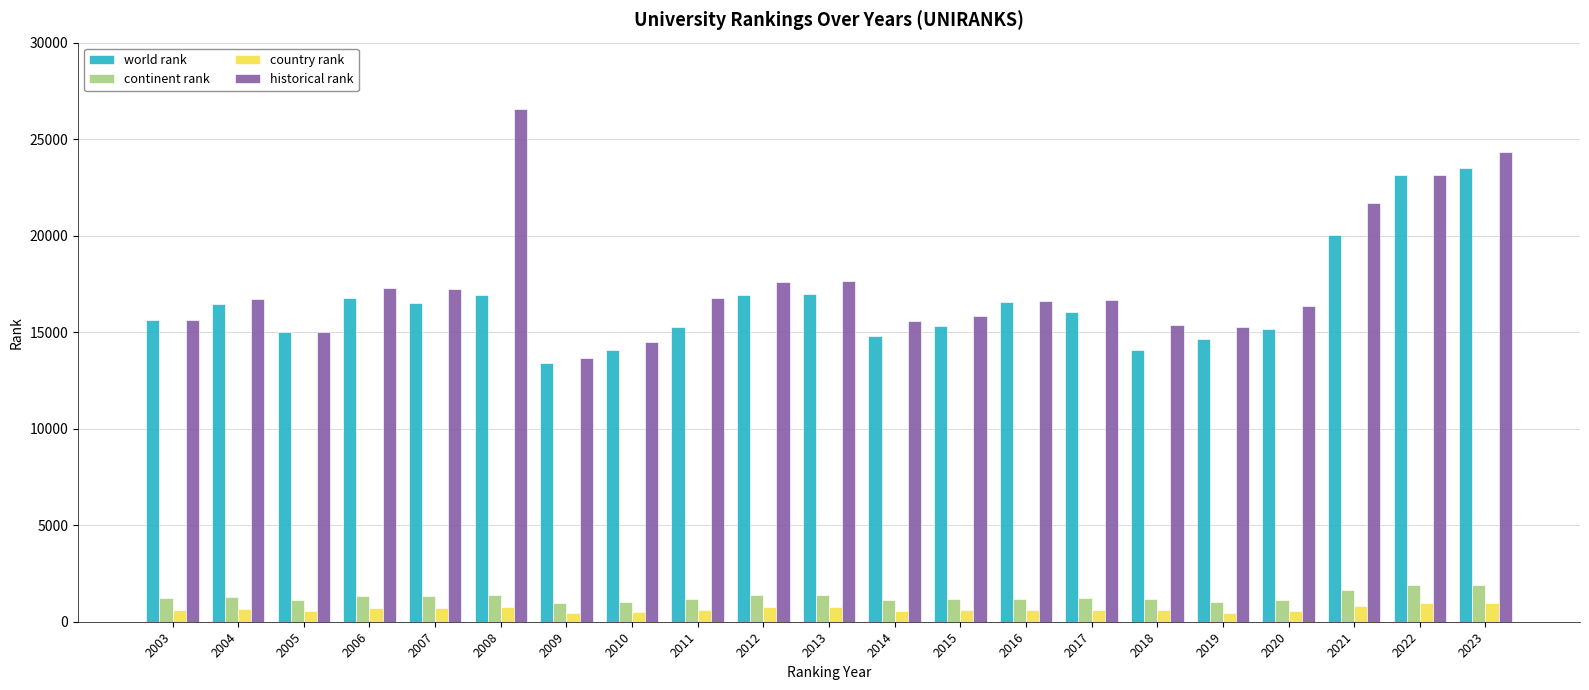

List the series in order of their peak value, highest first.

historical rank, world rank, continent rank, country rank